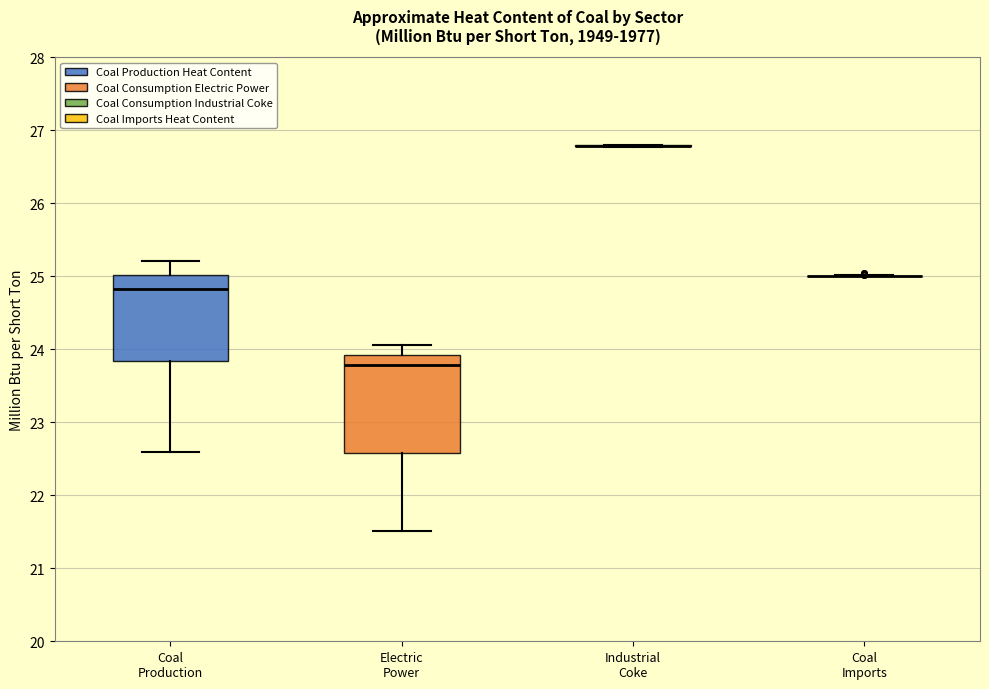

Comparing the boxes themselves (not the whiskers), which one is the tallest?

Electric Power